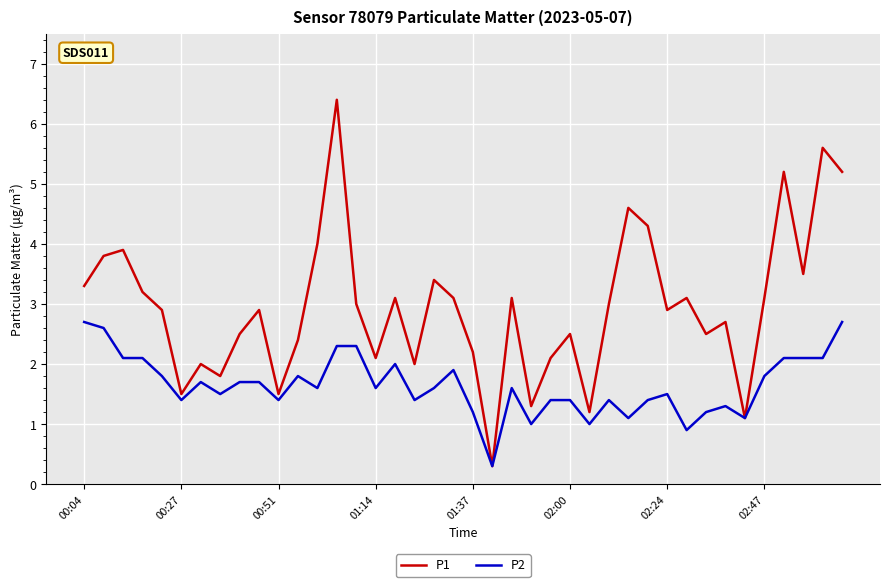

Rank the series by their maximum value, from lowest to highest.

P2, P1